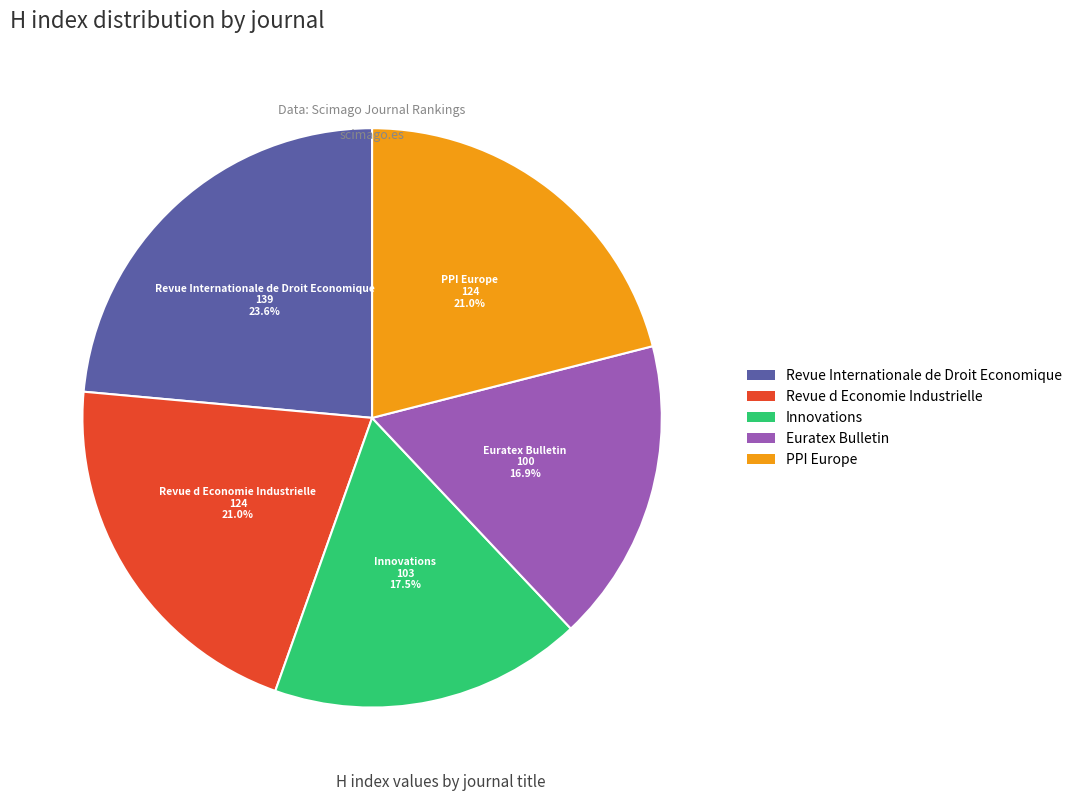

To the nearest percent, what is the combined percentage of PPI Europe and Revue Internationale de Droit Economique?

45%